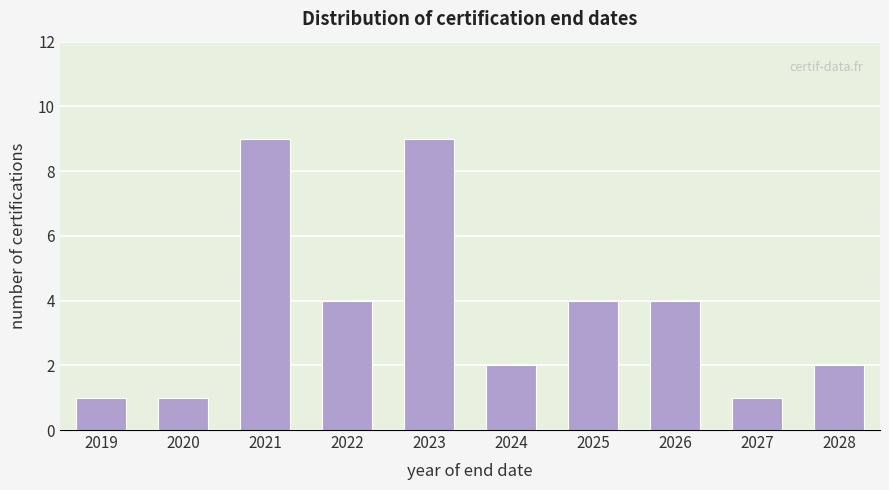

Reading right to left, transcribe all the data shown in this chart.

2	1	4	4	2	9	4	9	1	1